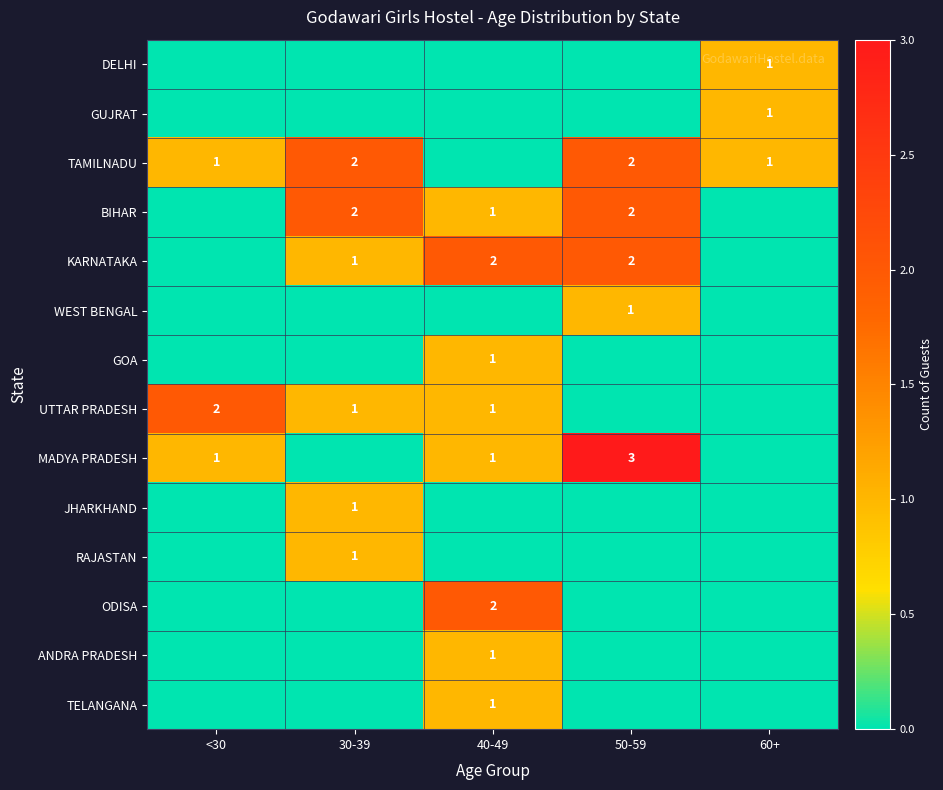

How many categories are shown in the chart?

5